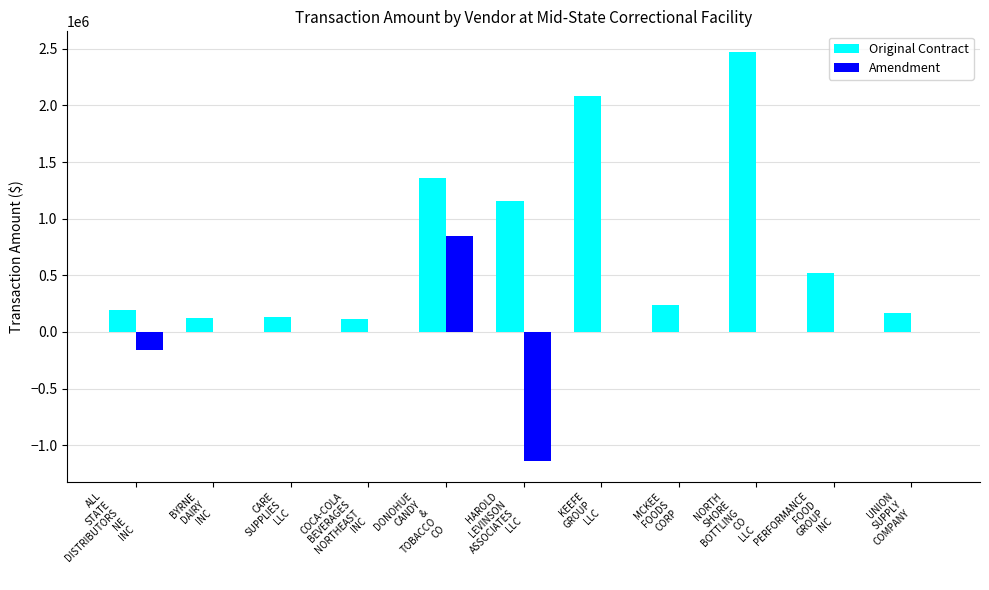

The value of Original Contract at COCA-COLA
BEVERAGES
NORTHEAST
INC is 113829.6. True or false?

True